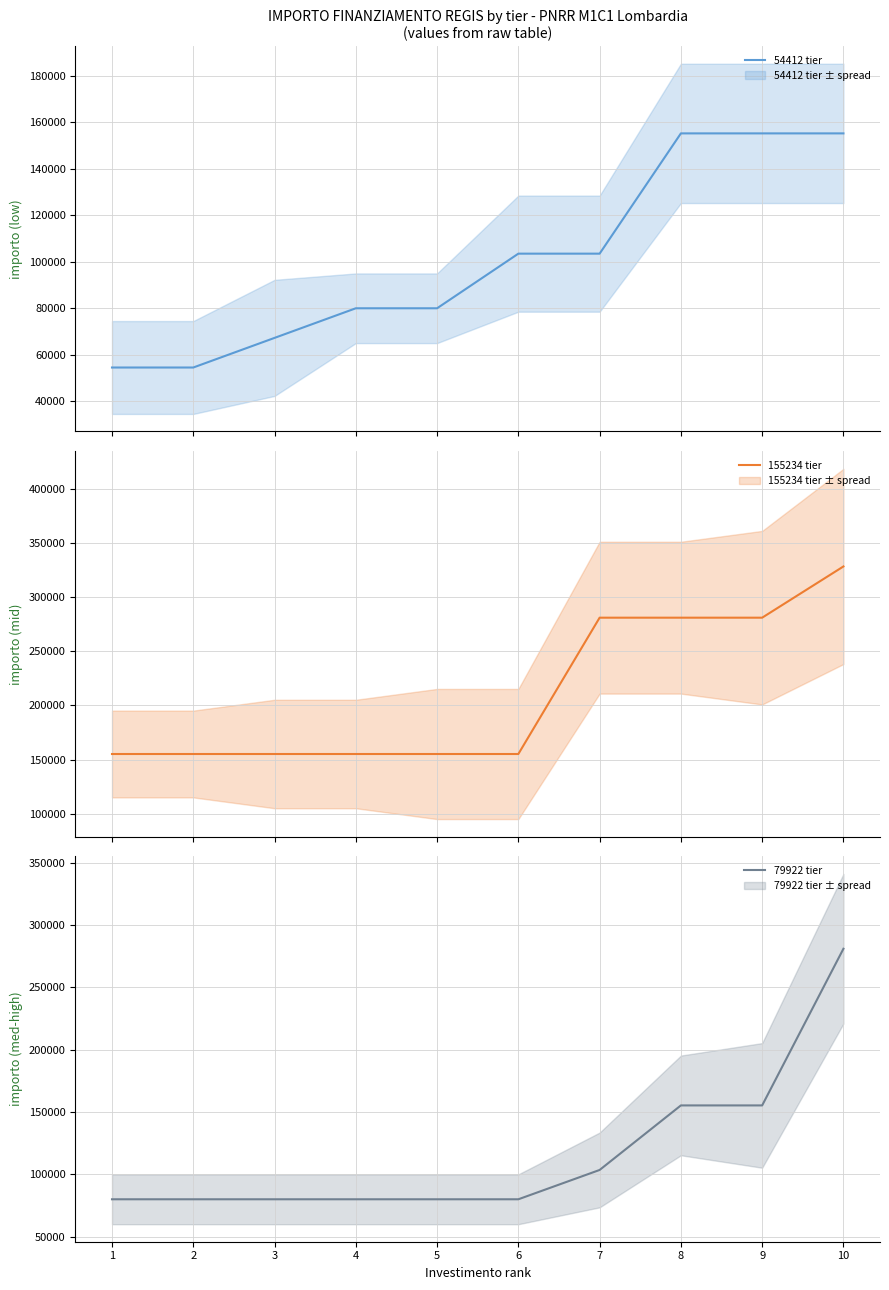

How many values in the 155234 tier series exceed 155234?

4